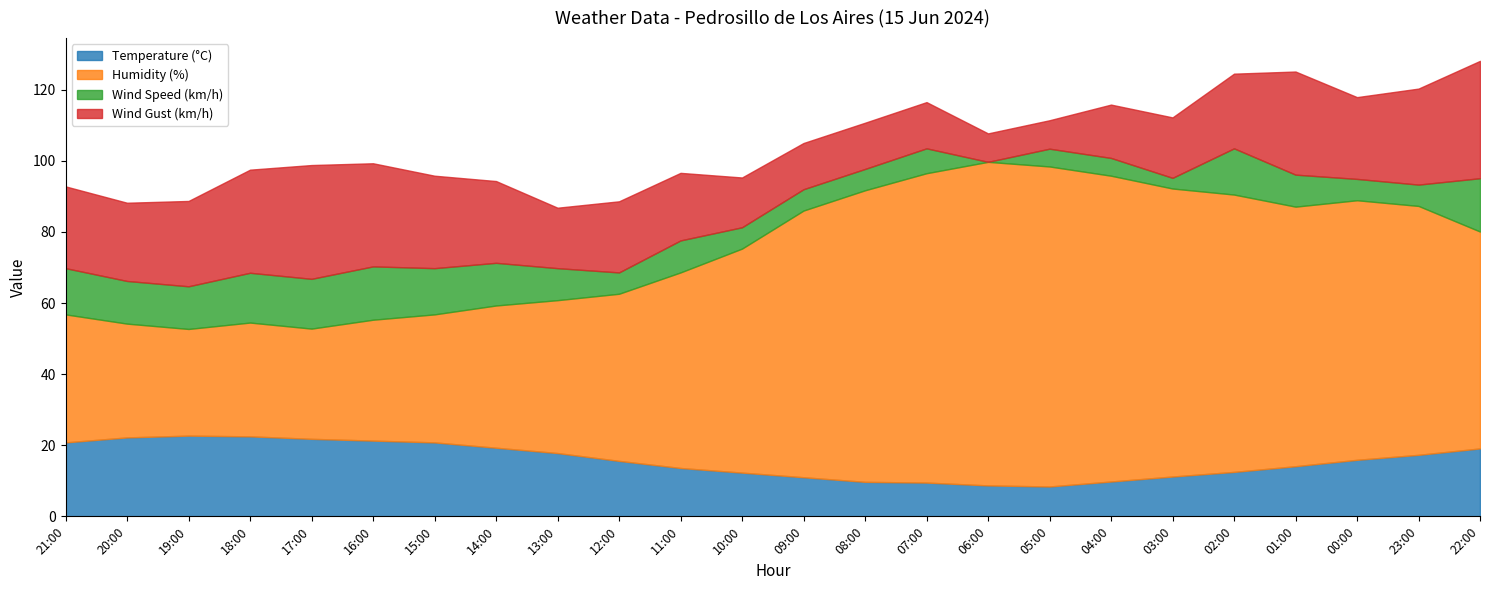

True or false: Wind Speed (km/h) has a value of 21.6 at 17:00.

False